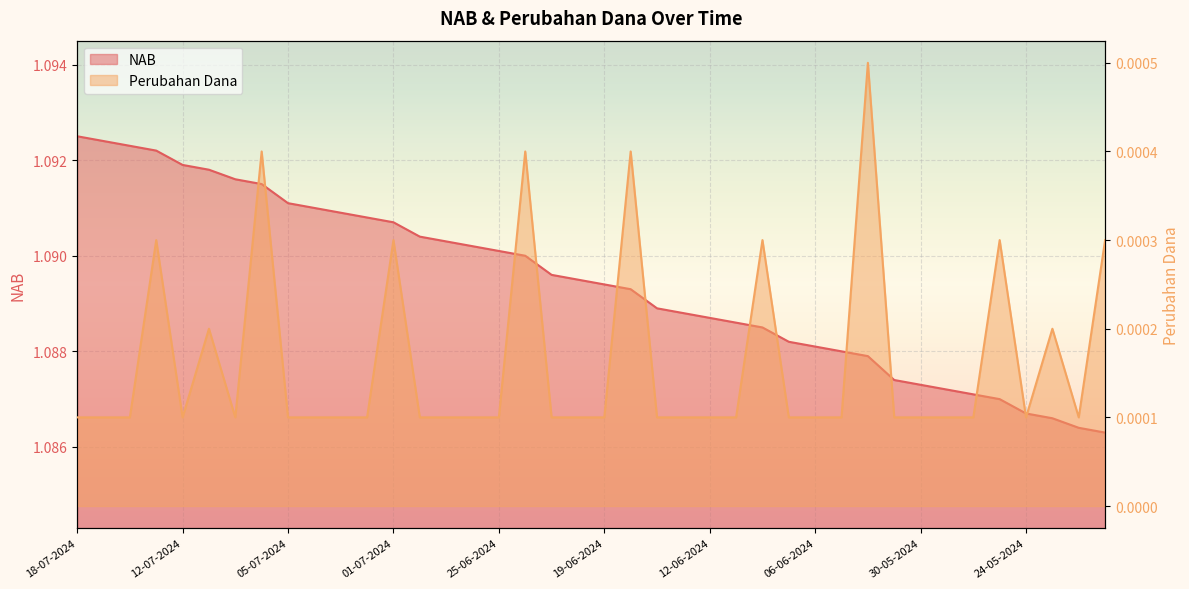

List the series in order of their overall mean, highest first.

NAB, Perubahan Dana